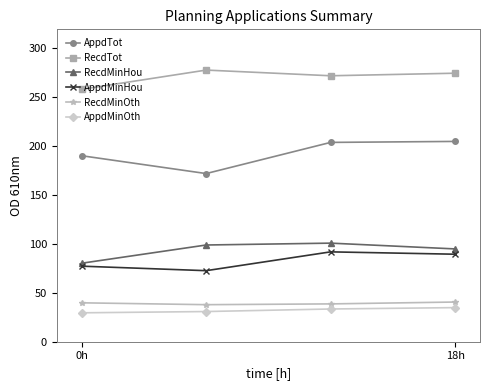

What is the lowest value of the AppdMinHou series?

72.5